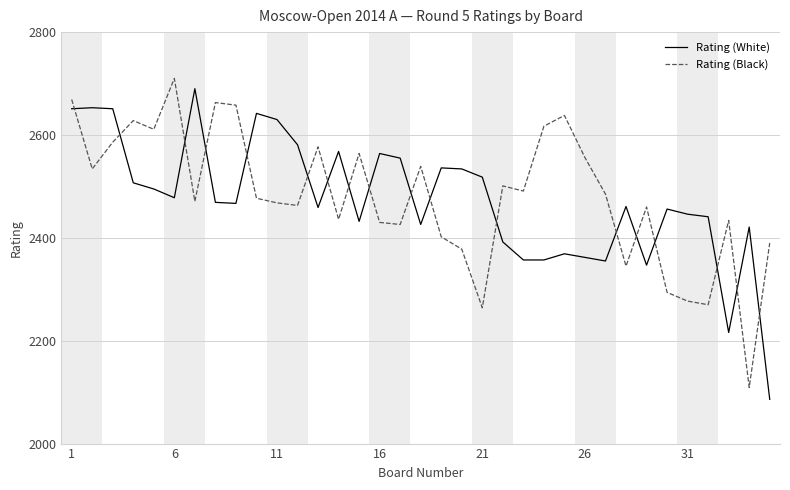

What is the greatest value displayed?

2710